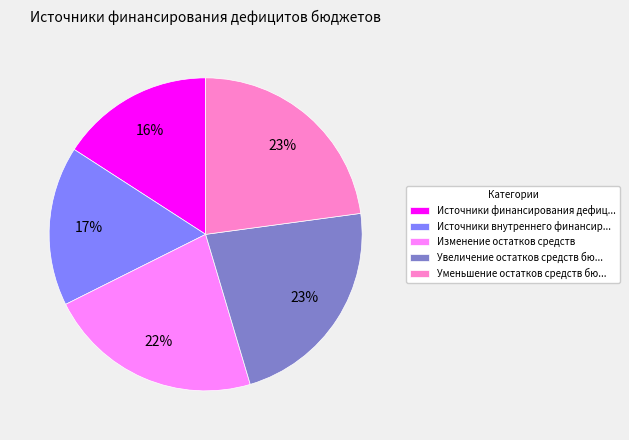

Is there a majority slice in this chart?

No